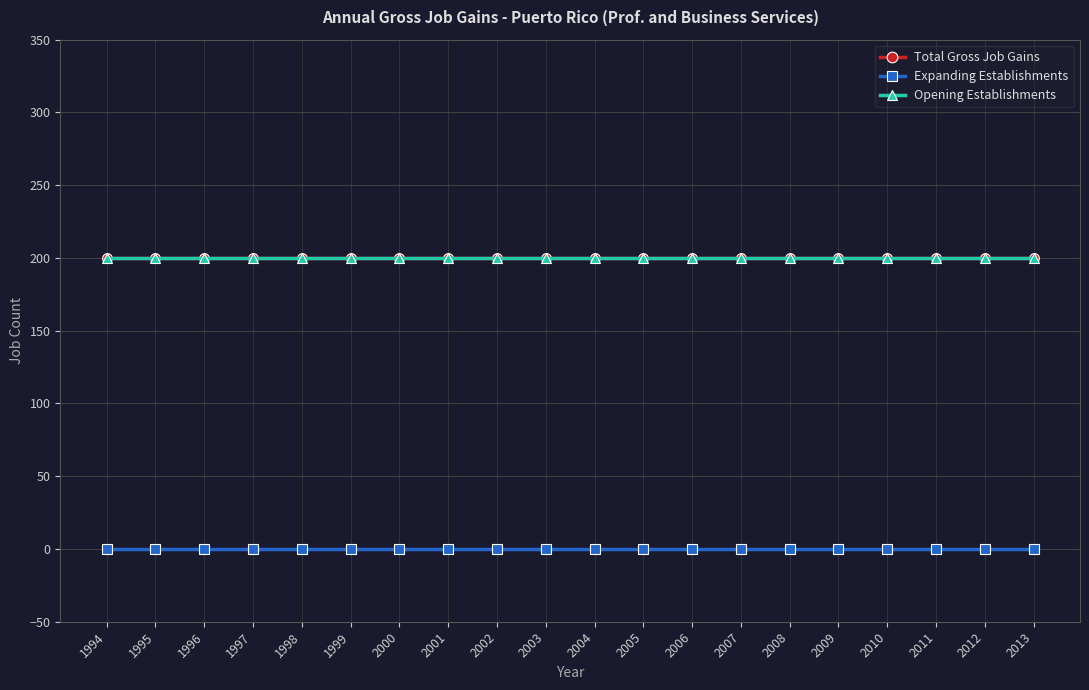

True or false: Total Gross Job Gains and Expanding Establishments intersect in this chart.

False